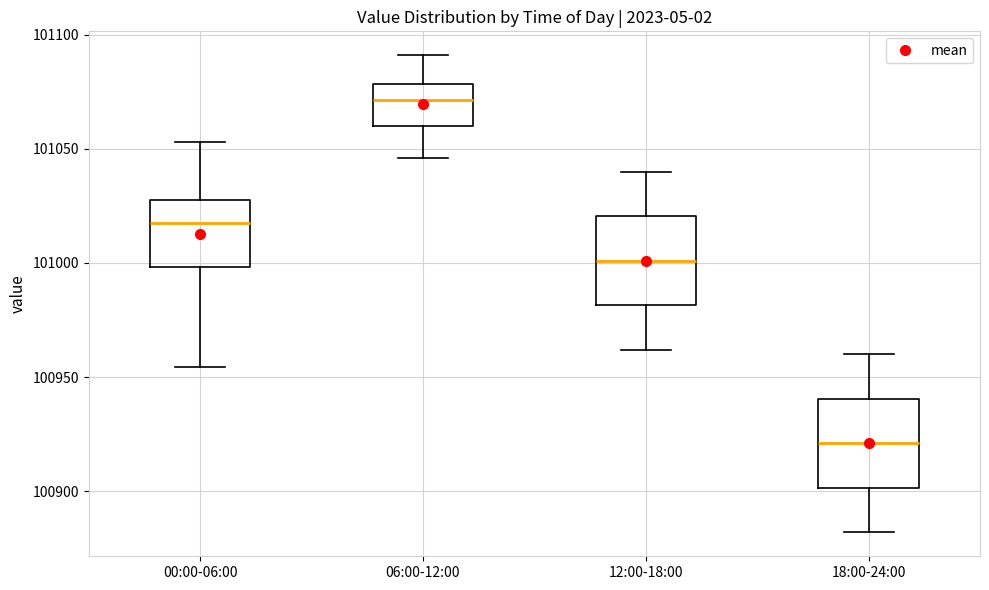

Which box has the lowest median line?

18:00-24:00